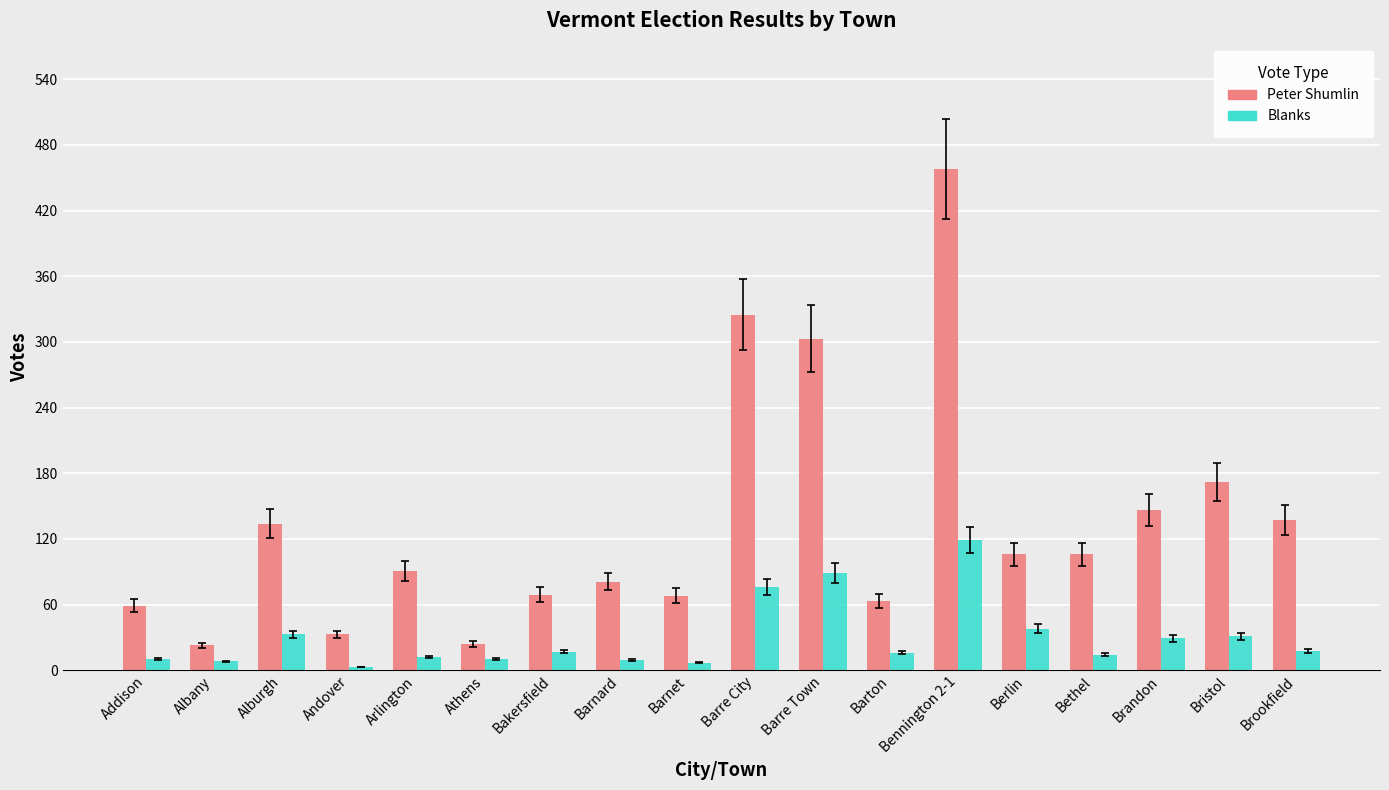

What is the sum of all Peter Shumlin values?

2398